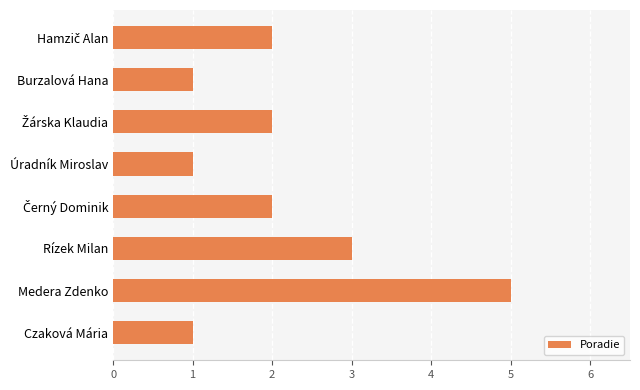

The value at Úradník Miroslav is 2. True or false?

False